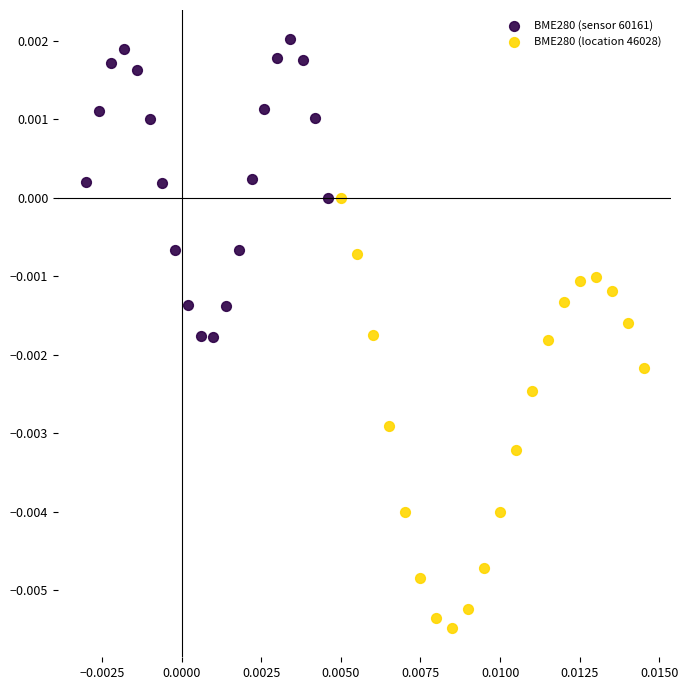

Which series contains the highest Y value?

BME280 (sensor 60161)